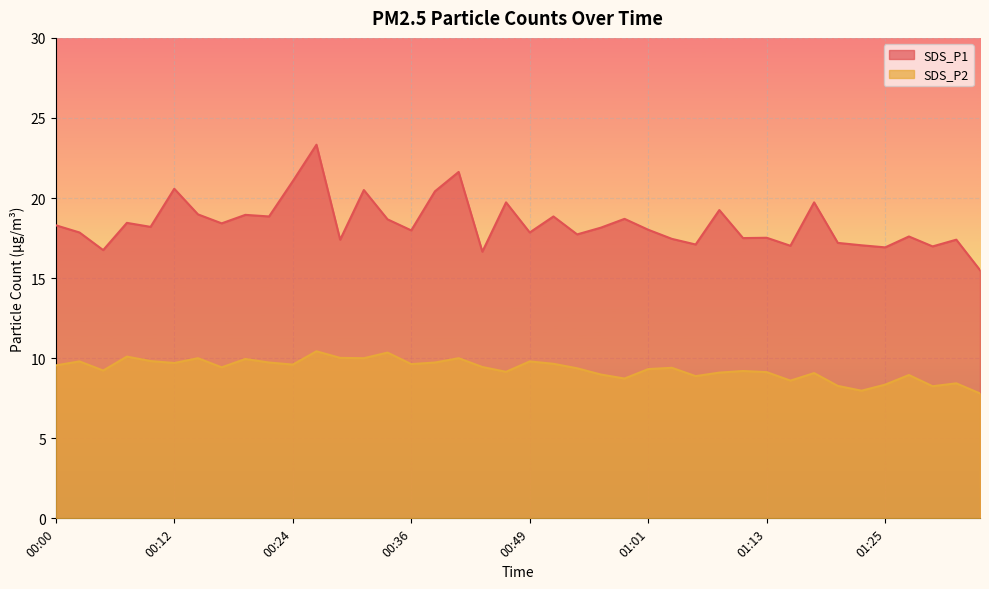

What is the average value of the SDS_P2 series?

9.3